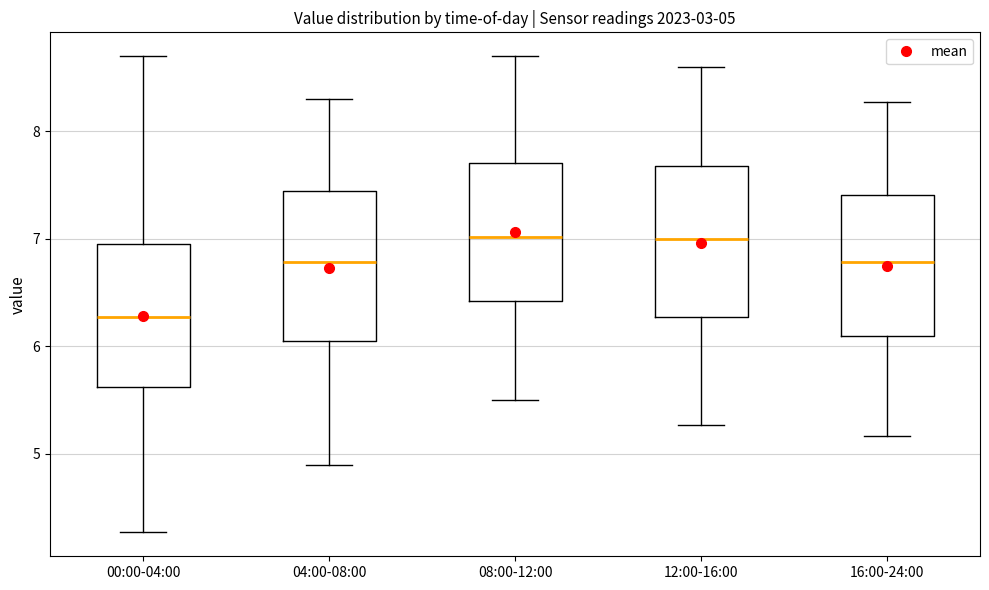

Which box's median line is the lowest?

00:00-04:00